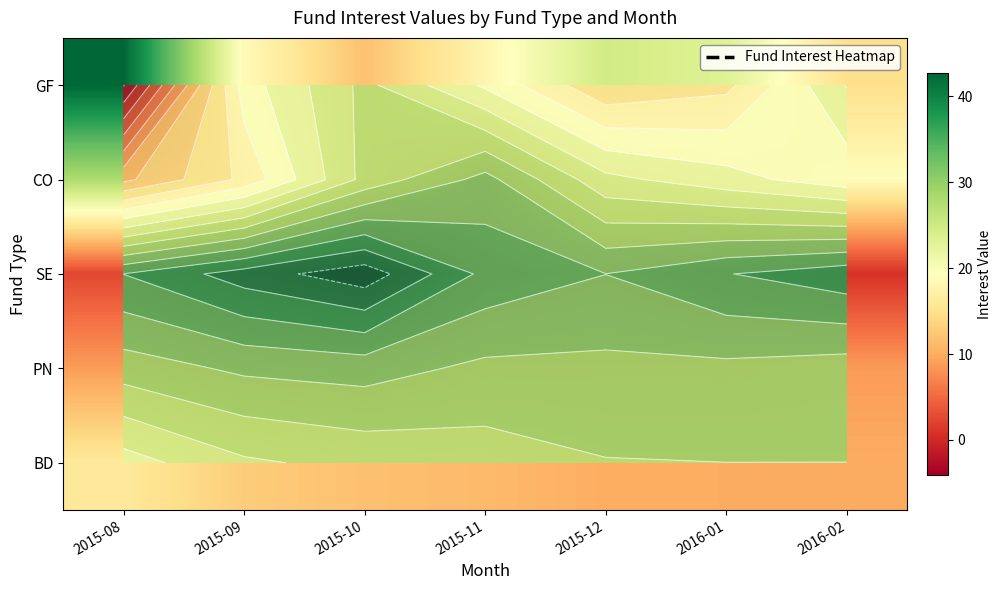

At how many categories does at least one series exceed 10?

7